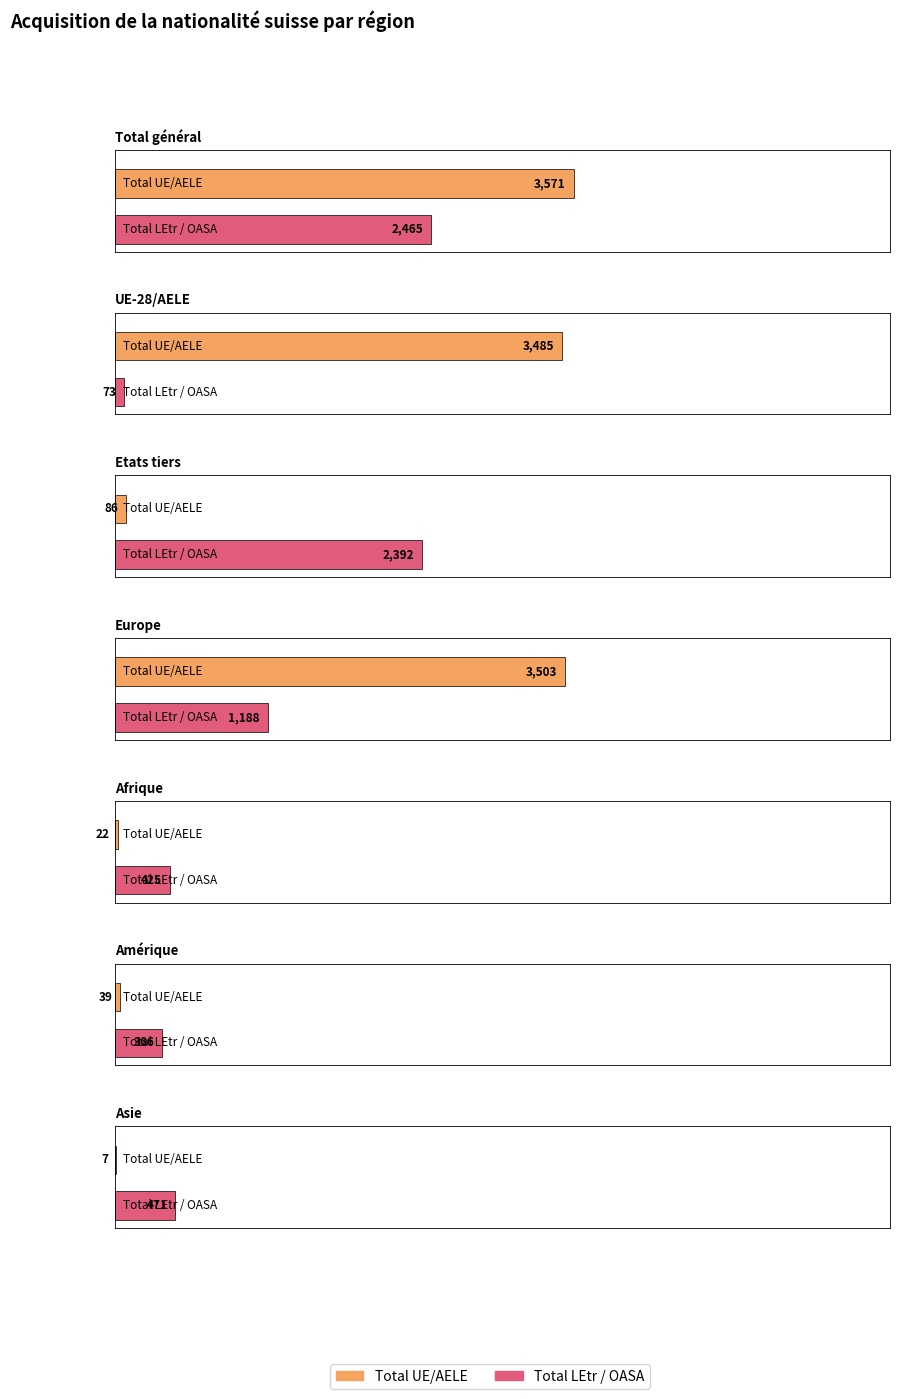

How many values in the Total acquisition de la nationalité suisse series exceed 2478?

3